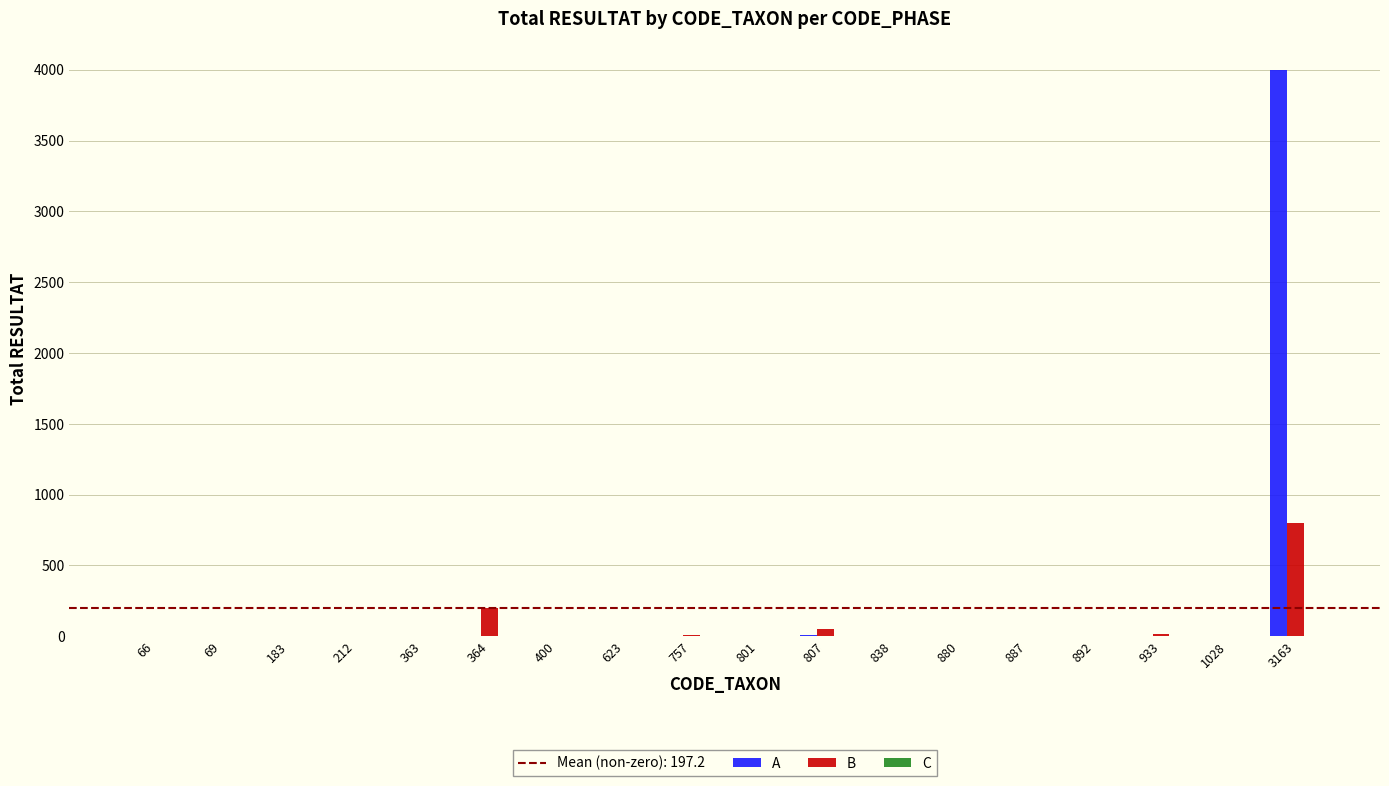

How many groups of bars are there?

18